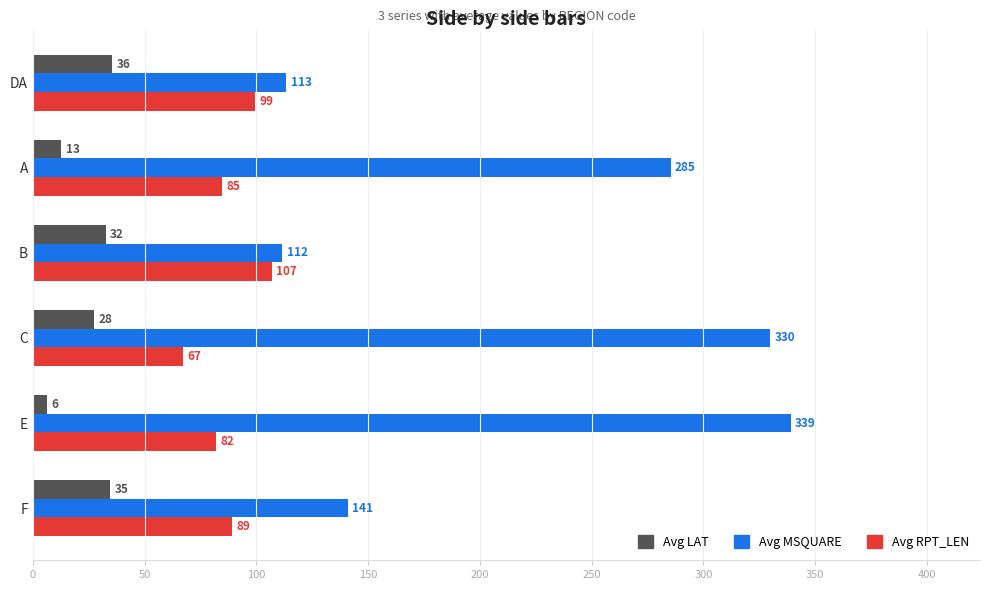

Count the number of categories in the chart.

6